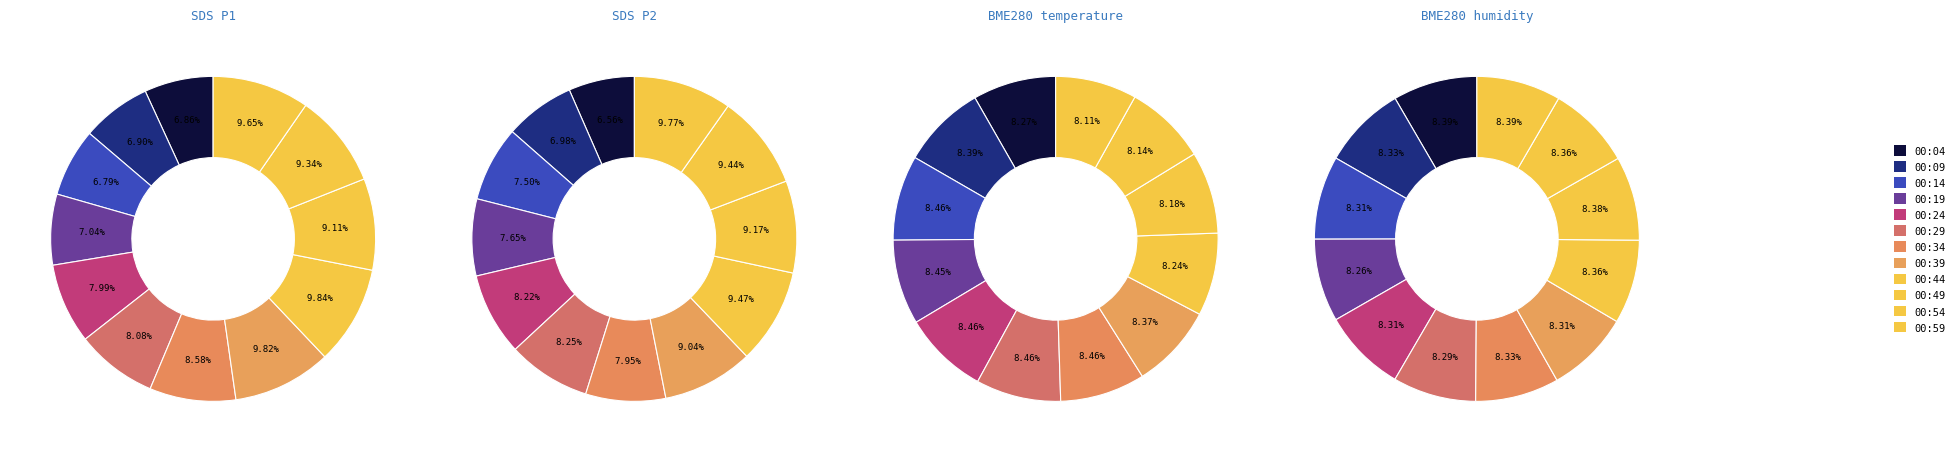

Is there a majority slice in this chart?

No